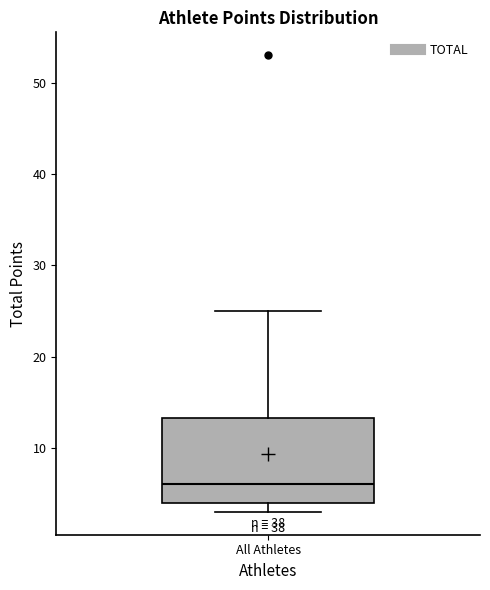

Transcribe this box plot: give where the median line is, the range the box spans, and where the two whiskers end, as read against the y-axis. The values are not printed on the chart, so give them approximately, as read against the axis.

median 6, box 4 to 13, whiskers 3 to 25